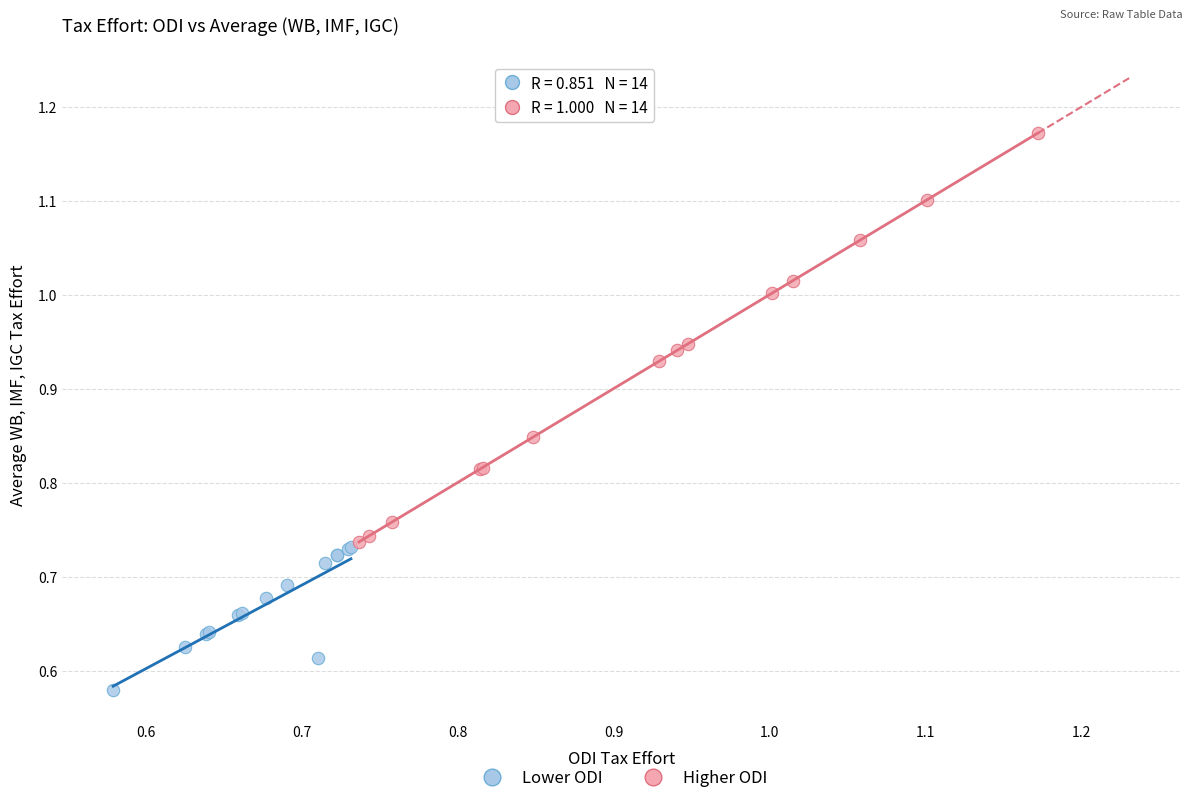

Which series contains the highest Y value?

Higher ODI